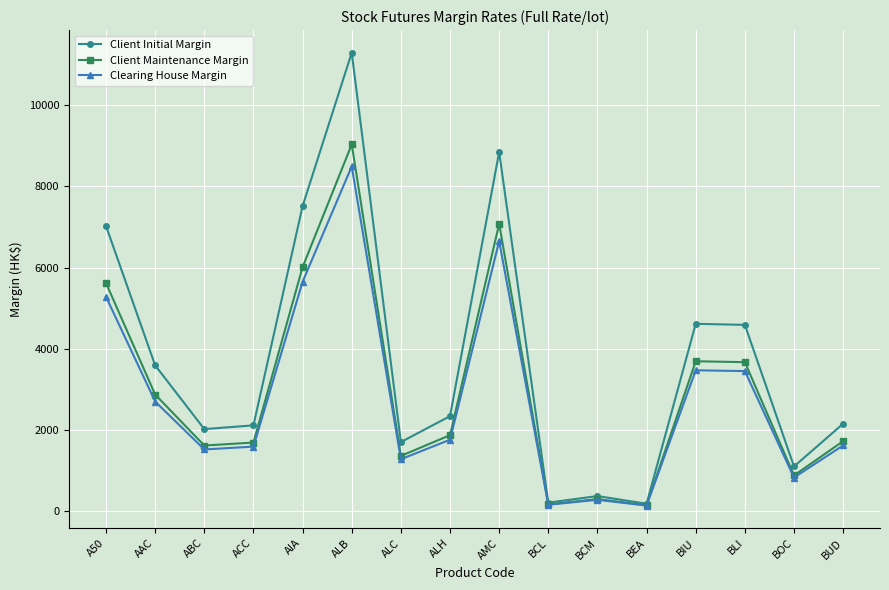

Which label corresponds to the largest value in the chart?

ALB